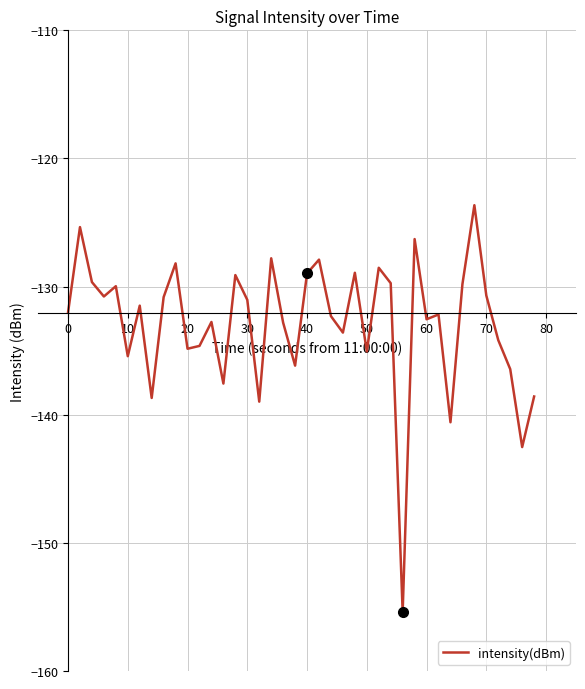

What is the greatest value displayed?

-123.6